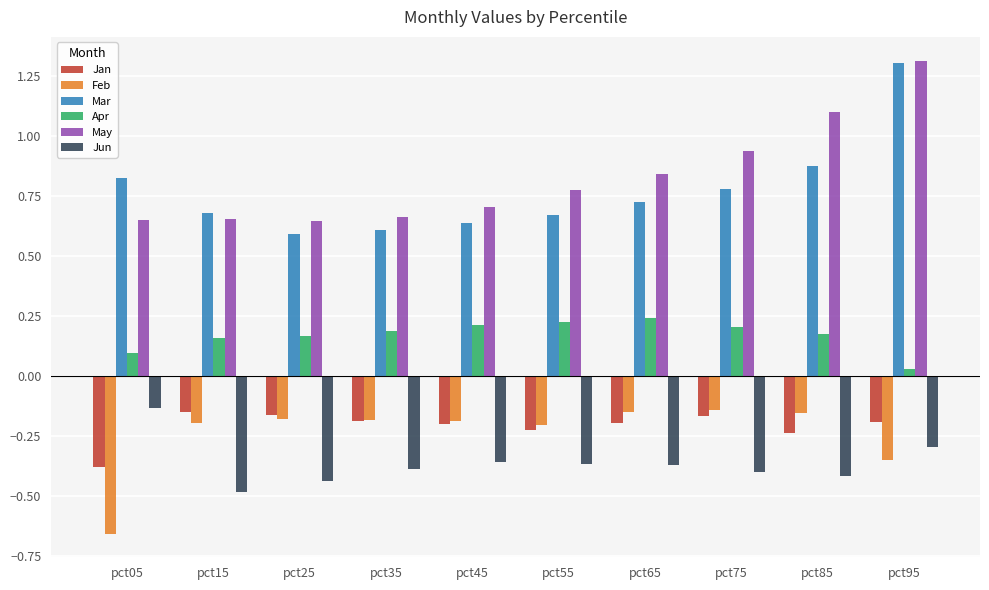

The May series shows 0.7 at pct45. True or false?

True